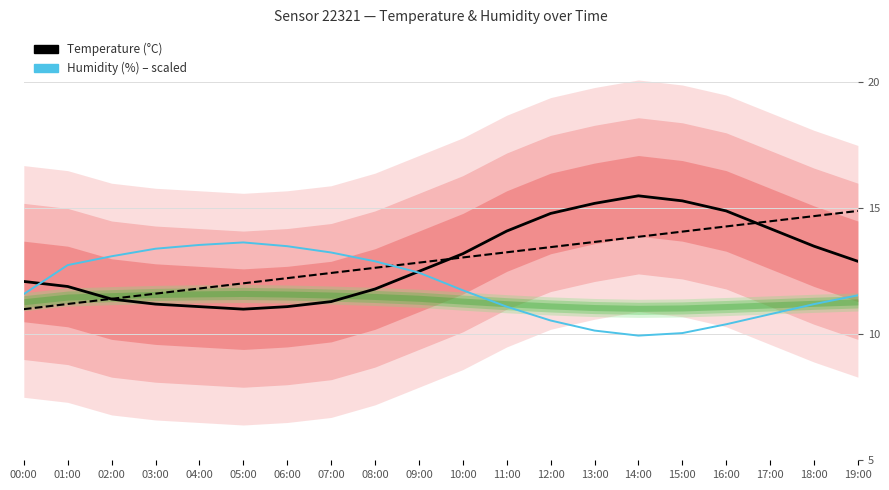

Reading right to left, what are all the values shown in this chart?

Temperature (°C): 12.9	13.5	14.2	14.9	15.3	15.5	15.2	14.8	14.1	13.2	12.5	11.8	11.3	11.1	11.0	11.1	11.2	11.4	11.9	12.1
Humidity (%) – scaled: 11.5	11.2	10.8	10.4	10.0	10.0	10.1	10.5	11.1	11.8	12.5	12.9	13.2	13.5	13.6	13.5	13.4	13.1	12.8	11.6